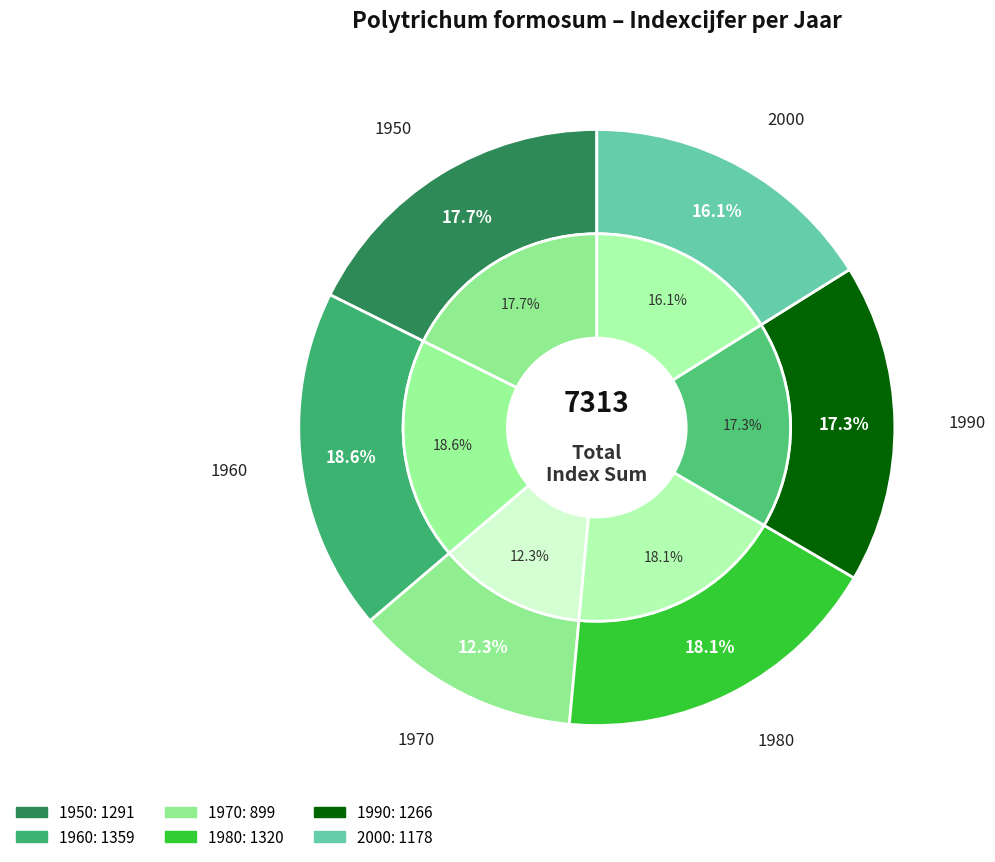

Does any single category account for the majority?

No